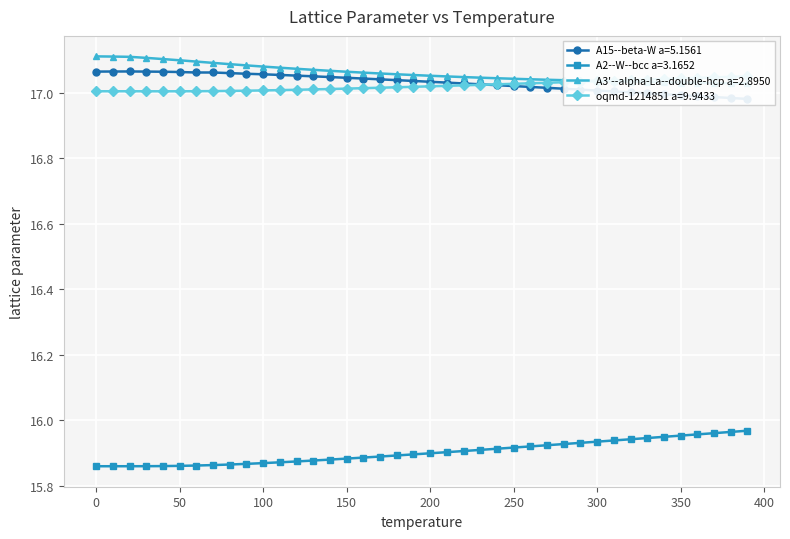

How many A2--W--bcc a=3.1652 values are between 15 and 16?

40